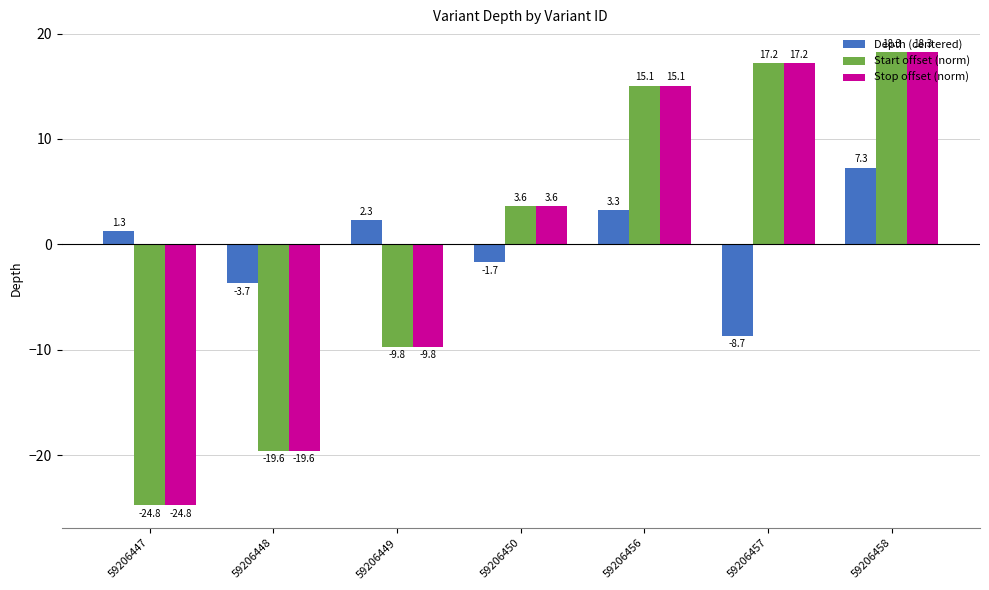

What is the difference between the highest and lowest values at 59206457?

25.9